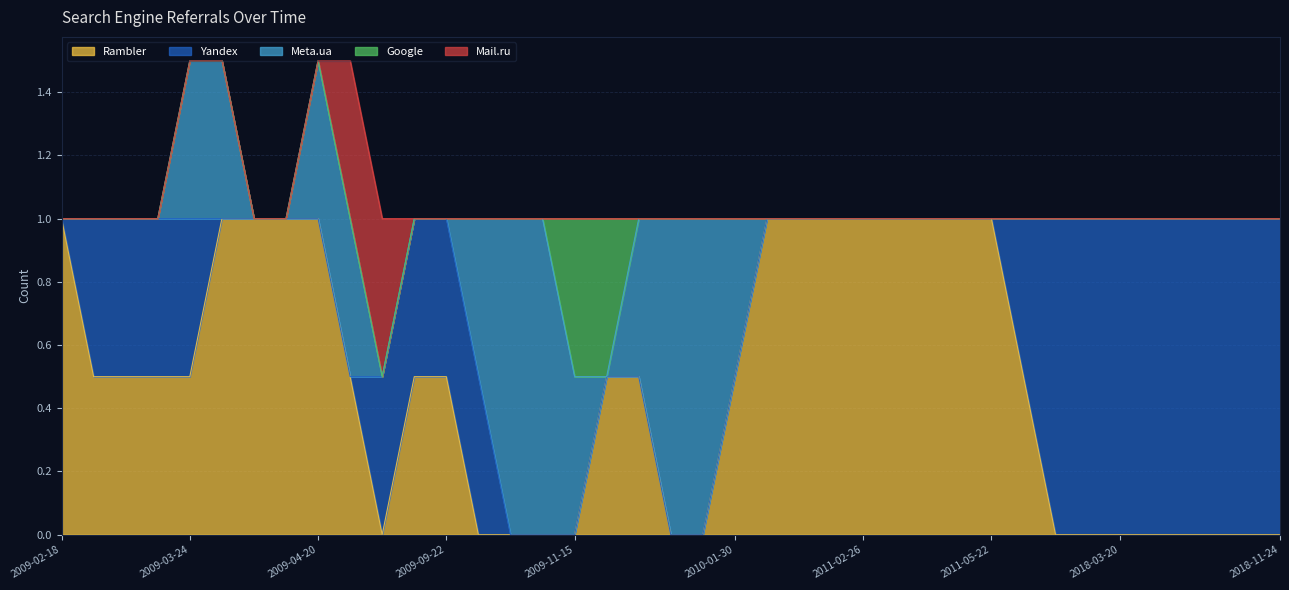

At which category is the sum across all series the highest?

2009-03-24